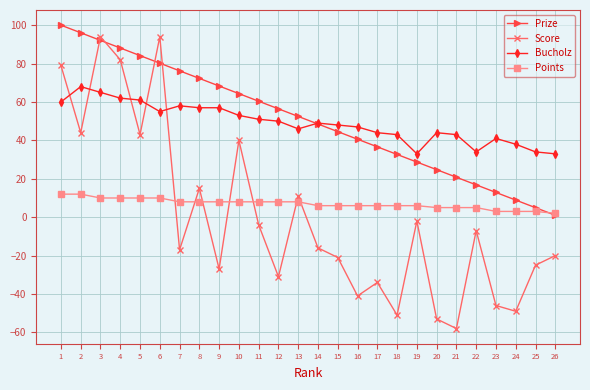

Which category has the highest value across all series?

1